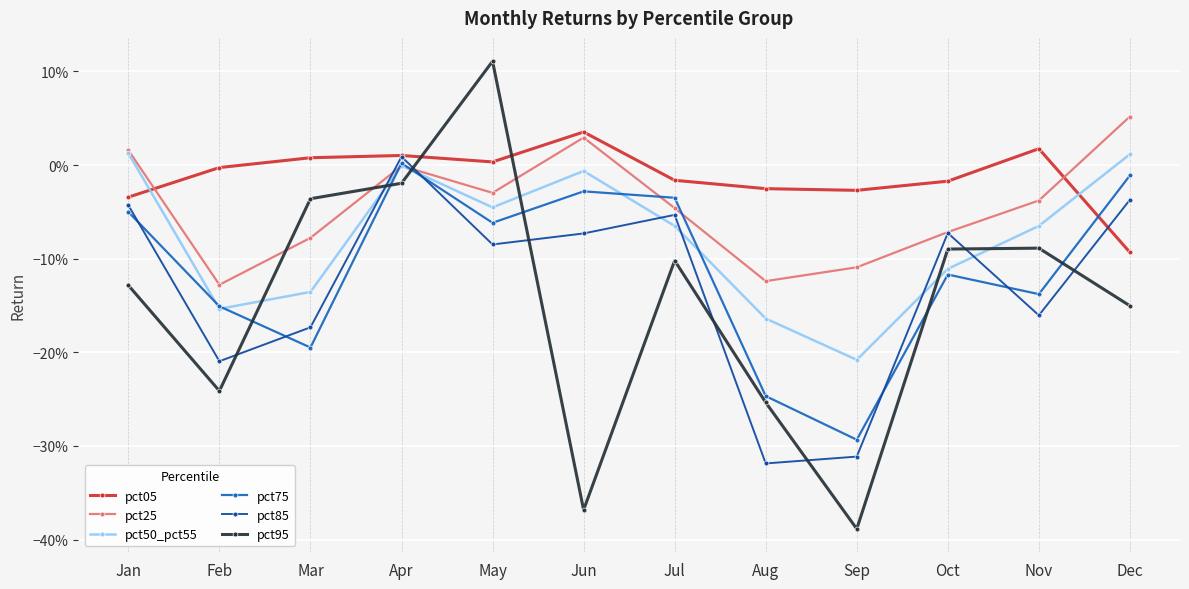

What is the smallest value displayed?

-0.4